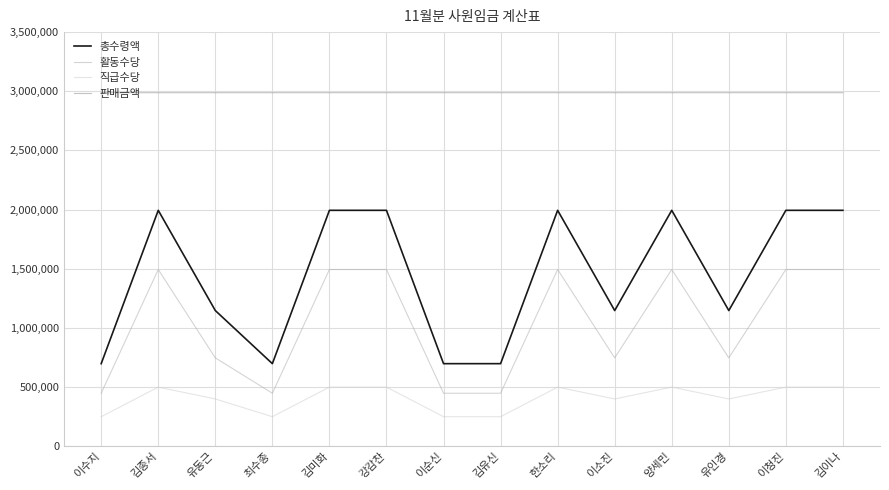

Rank the series at 김유신 from highest to lowest value.

판매금액, 총수령액, 활동수당, 직급수당